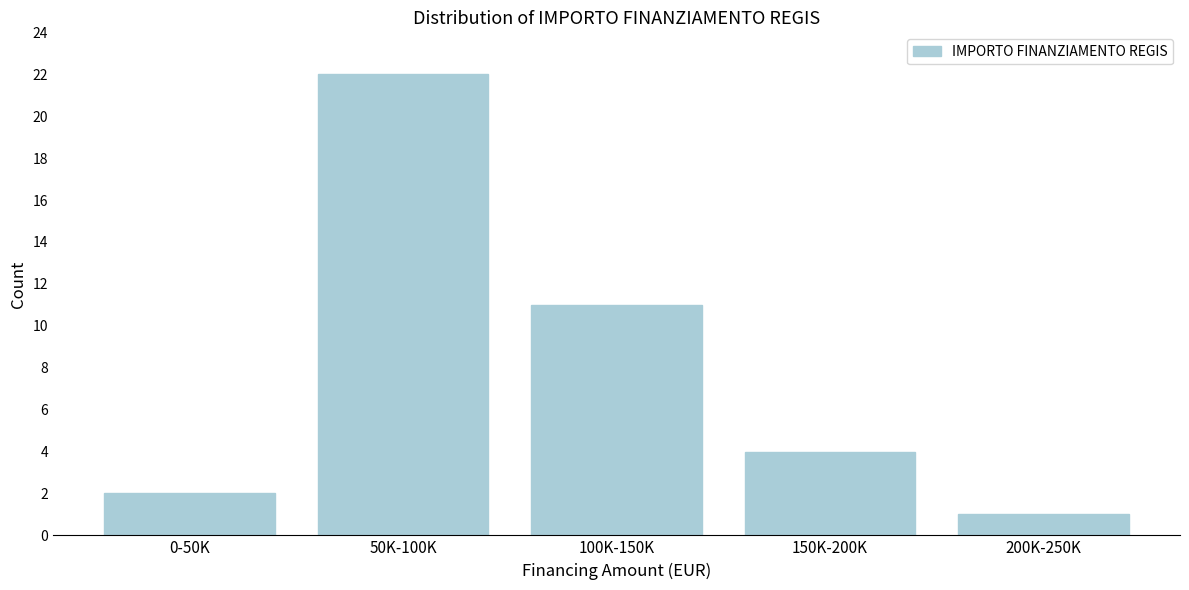

Reading left to right, extract all data points from this chart.

2	22	11	4	1